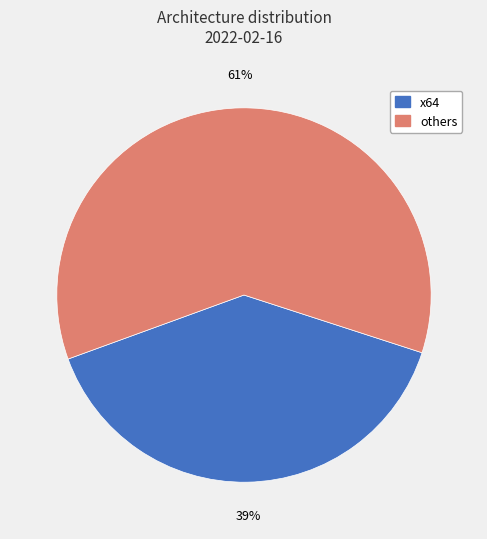

Does any single category account for the majority?

Yes